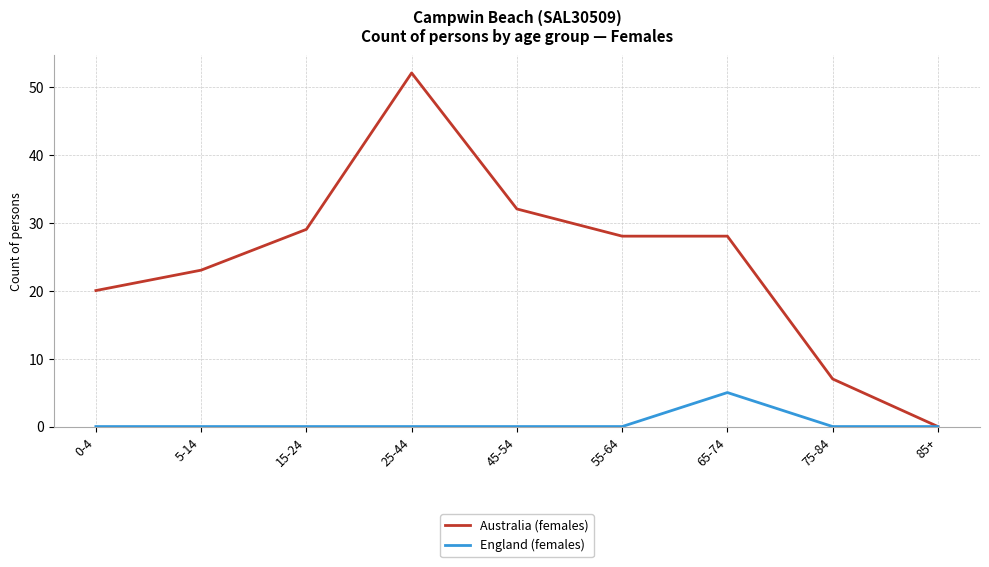

Which series has the largest range (max minus min)?

Australia (females)